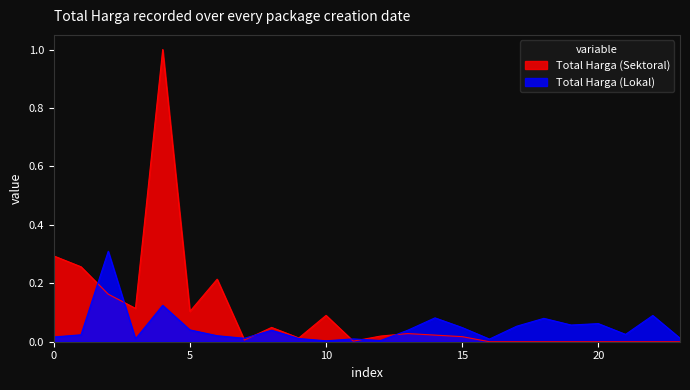

How many lines are shown in the chart?

2